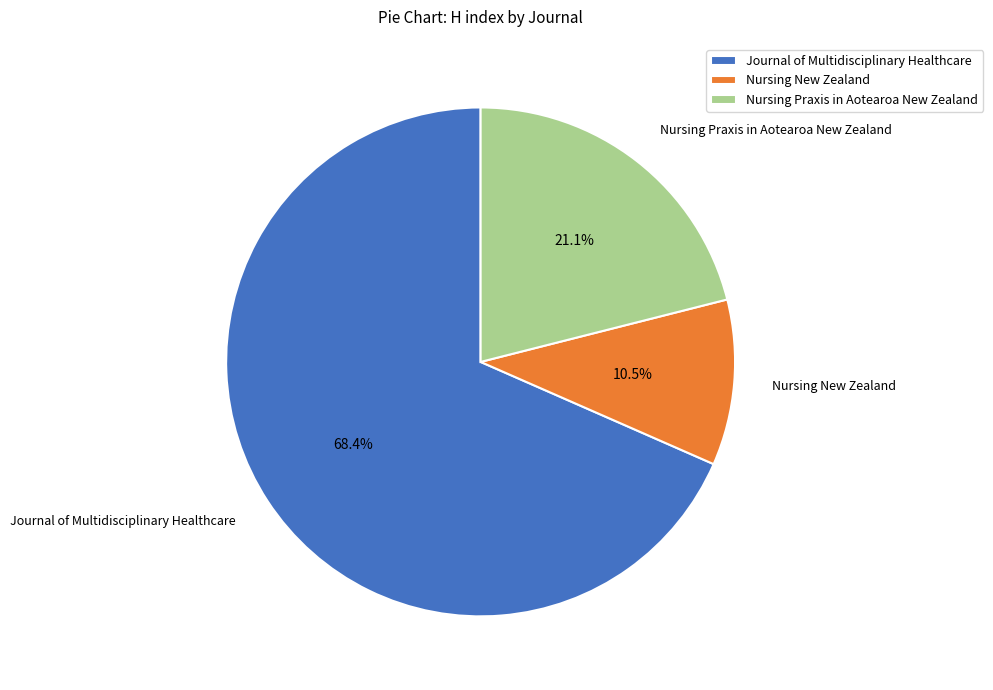

Rank the categories by value from highest to lowest.

Journal of Multidisciplinary Healthcare, Nursing Praxis in Aotearoa New Zealand, Nursing New Zealand